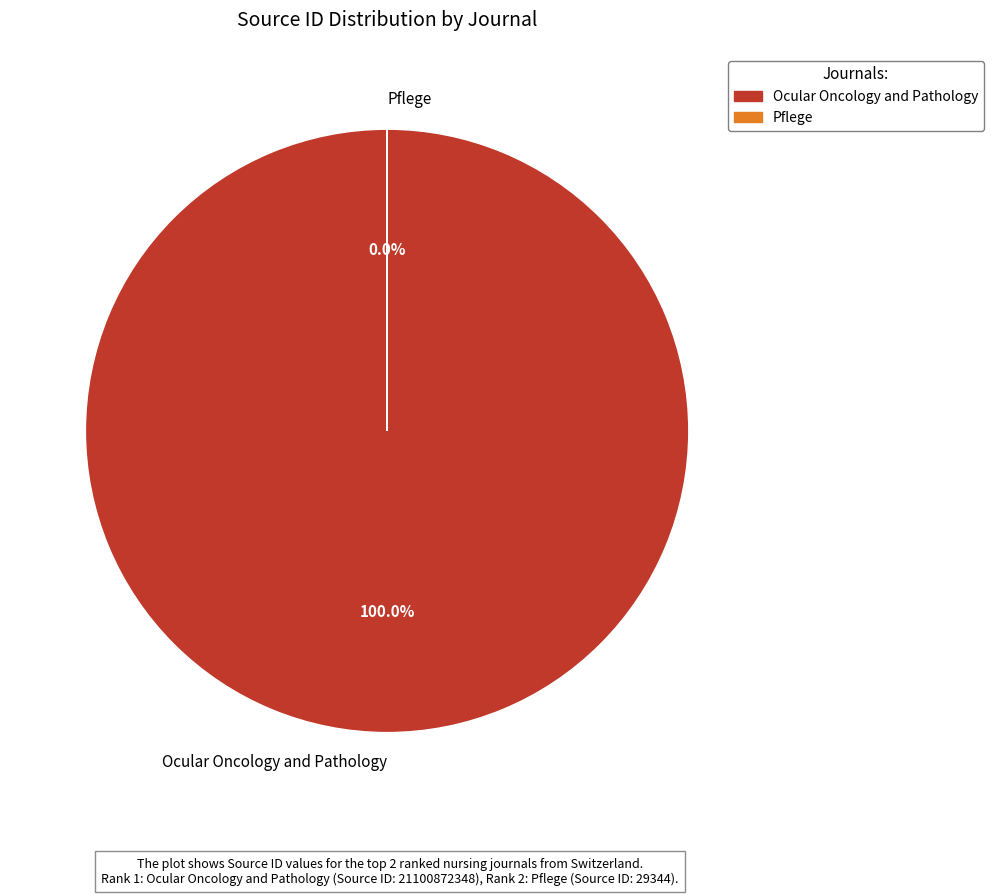

Which has a higher value, Ocular Oncology and Pathology or Pflege?

Ocular Oncology and Pathology